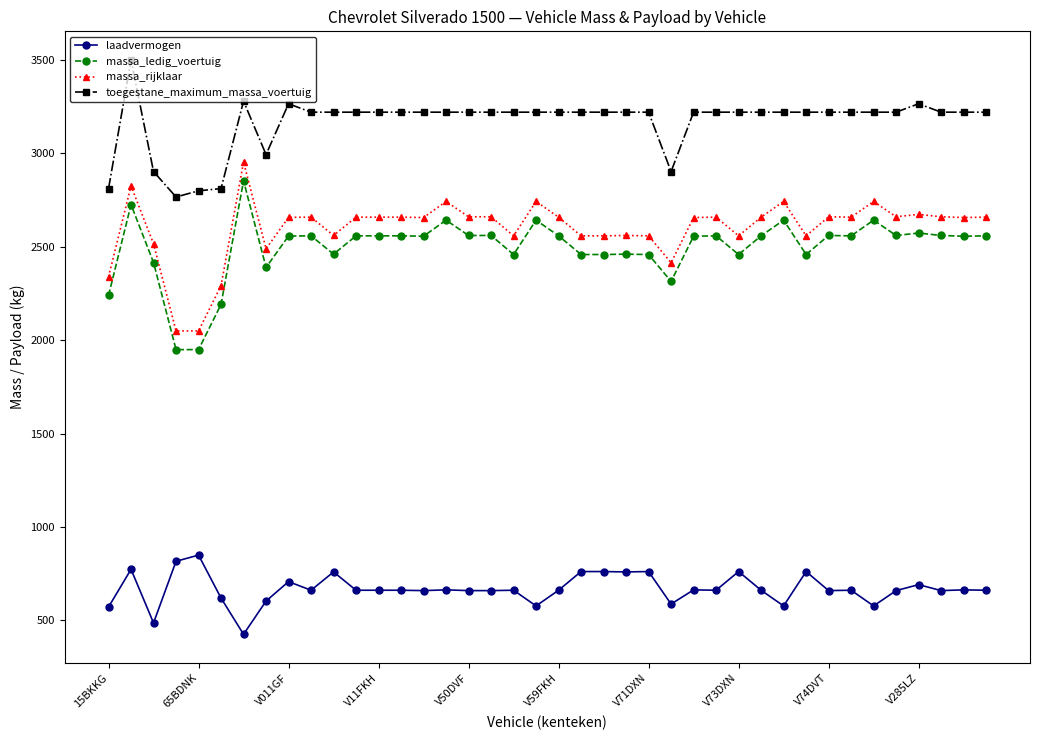

Which series has the largest total across all categories?

toegestane_maximum_massa_voertuig